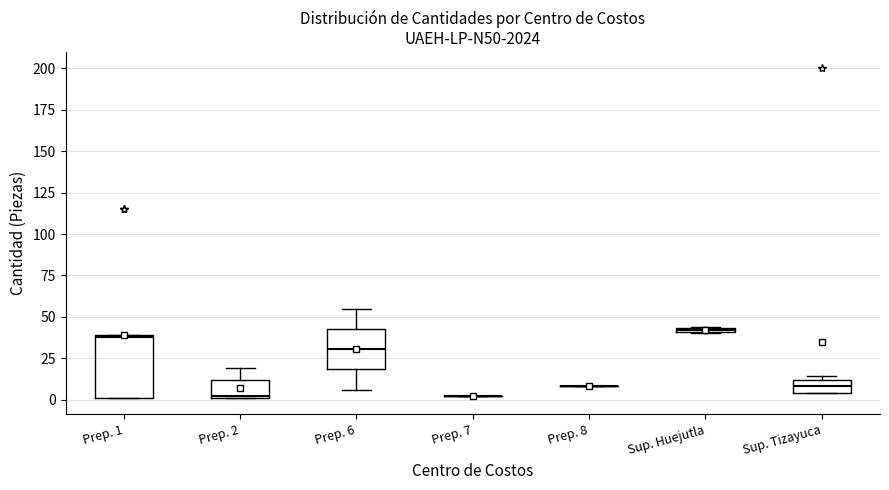

Which box is the tallest, from its lower edge to its upper edge?

Prep. 1